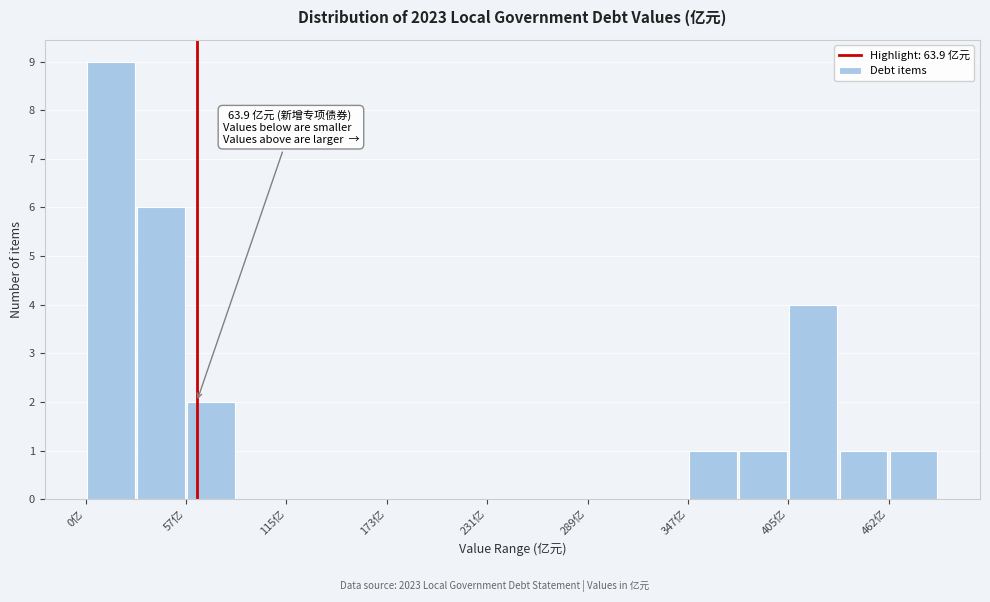

Read against the x-axis, roughly where is the centre of the tallest bar?

10